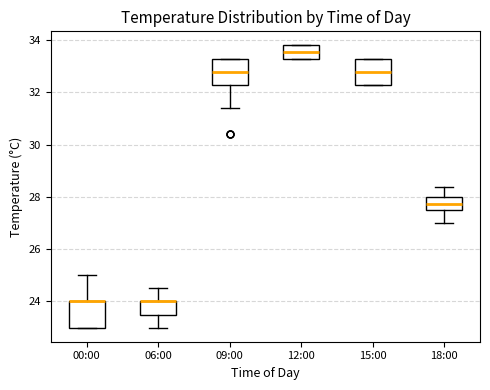

Reading left to right, transcribe this box plot: for each box, give where its median line is, the range the box spans, and where its two whiskers end, as read against the y-axis. The values are not printed on the chart, so give them approximately, as read against the axis.

00:00: median 24.0 (drawn on the box's upper edge), box 23.0 to 24.0, whiskers 23.0 to 25.0
06:00: median 24.0 (drawn on the box's upper edge), box 23.6 to 24.0, whiskers 23.0 to 24.6
09:00: median 32.8, box 32.4 to 33.4, whiskers 31.4 to 33.4
12:00: median 33.6, box 33.4 to 33.8, whiskers 33.4 to 33.8
15:00: median 32.8, box 32.4 to 33.4, whiskers 32.4 to 33.4
18:00: median 27.8, box 27.6 to 28.0, whiskers 27.0 to 28.4